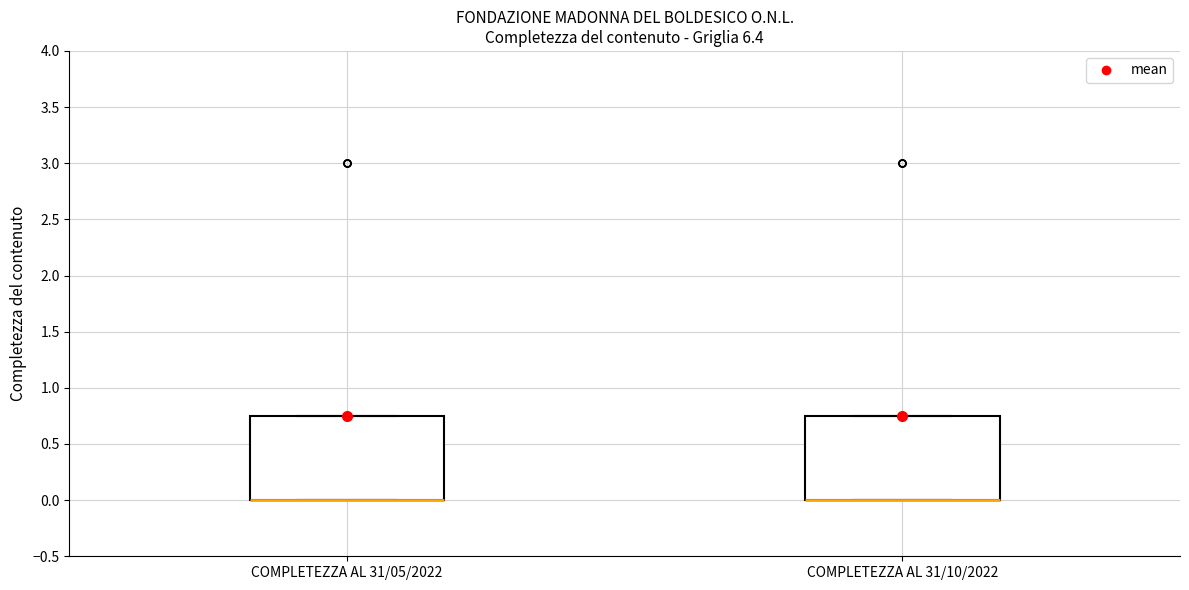

Reading left to right, read every box against the y-axis: the position of its median line, the range the box covers, and the ends of its whiskers. The values are not printed on the chart, so give them approximately, as read against the axis.

COMPLETEZZA AL 31/05/2022: median 0.00 (drawn on the box's lower edge), box 0.00 to 0.75, whiskers 0.00 to 0.75
COMPLETEZZA AL 31/10/2022: median 0.00 (drawn on the box's lower edge), box 0.00 to 0.75, whiskers 0.00 to 0.75